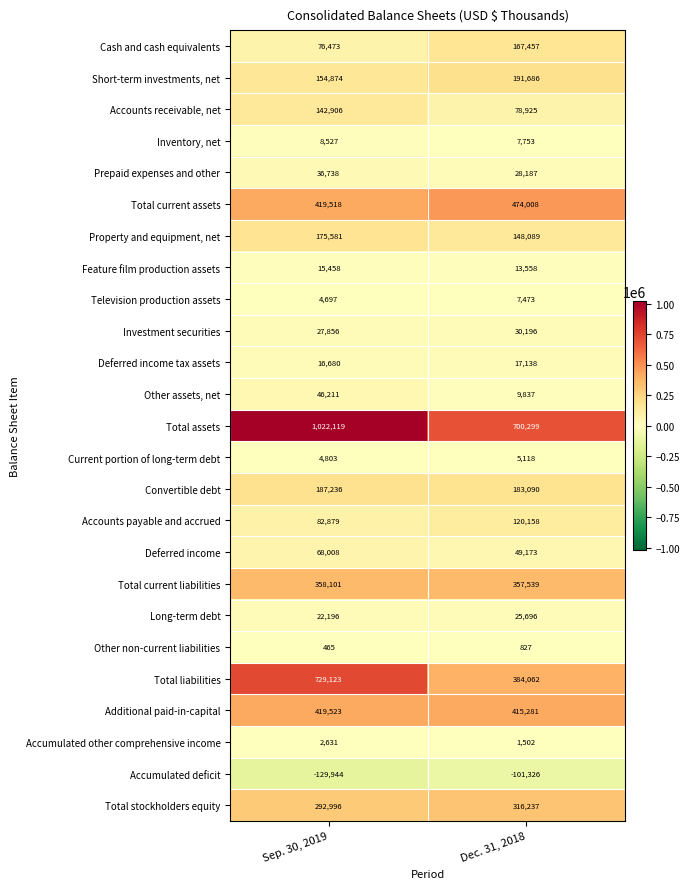

What is the approximate value of Accumulated deficit at Sep. 30, 2019, to the nearest 100?

-129900